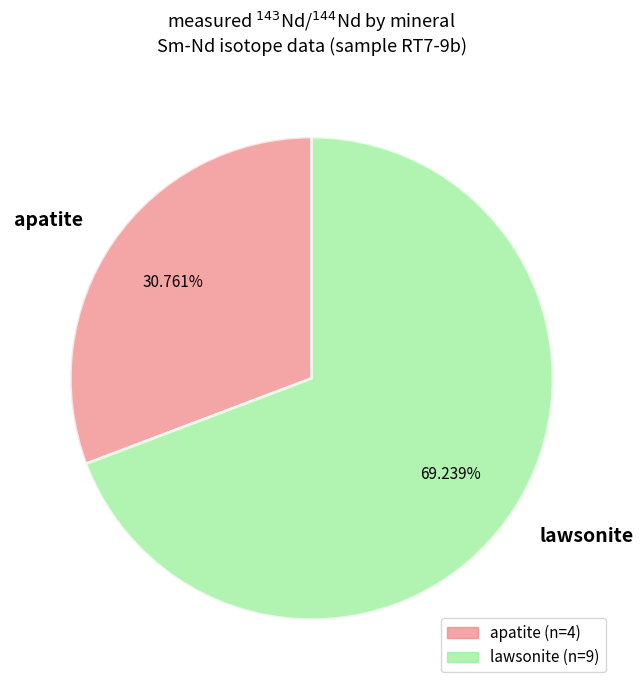

Combined, do lawsonite and apatite account for over 50%?

Yes